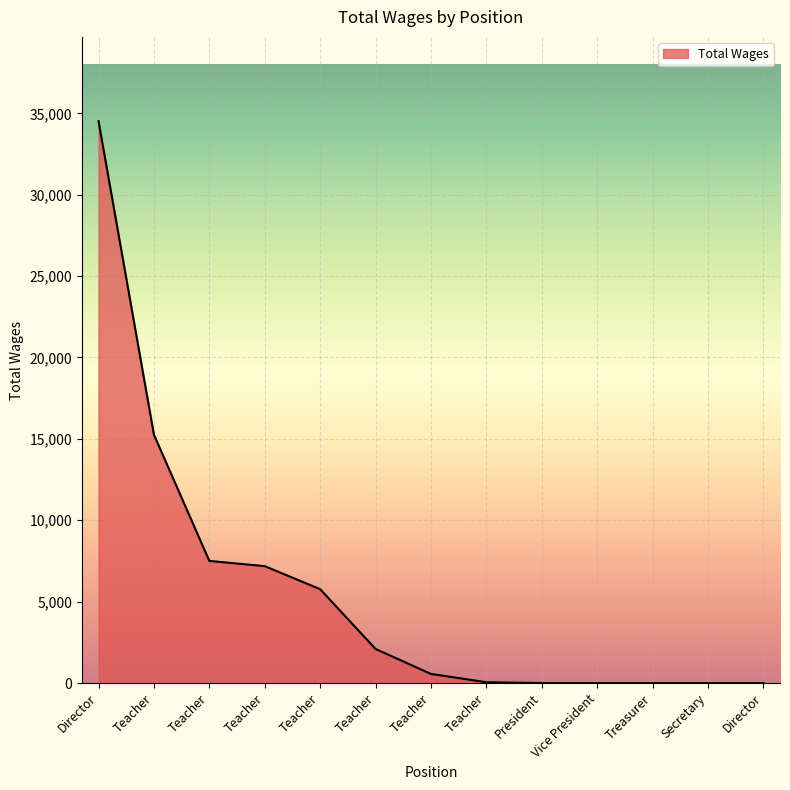

How many lines are shown in the chart?

1